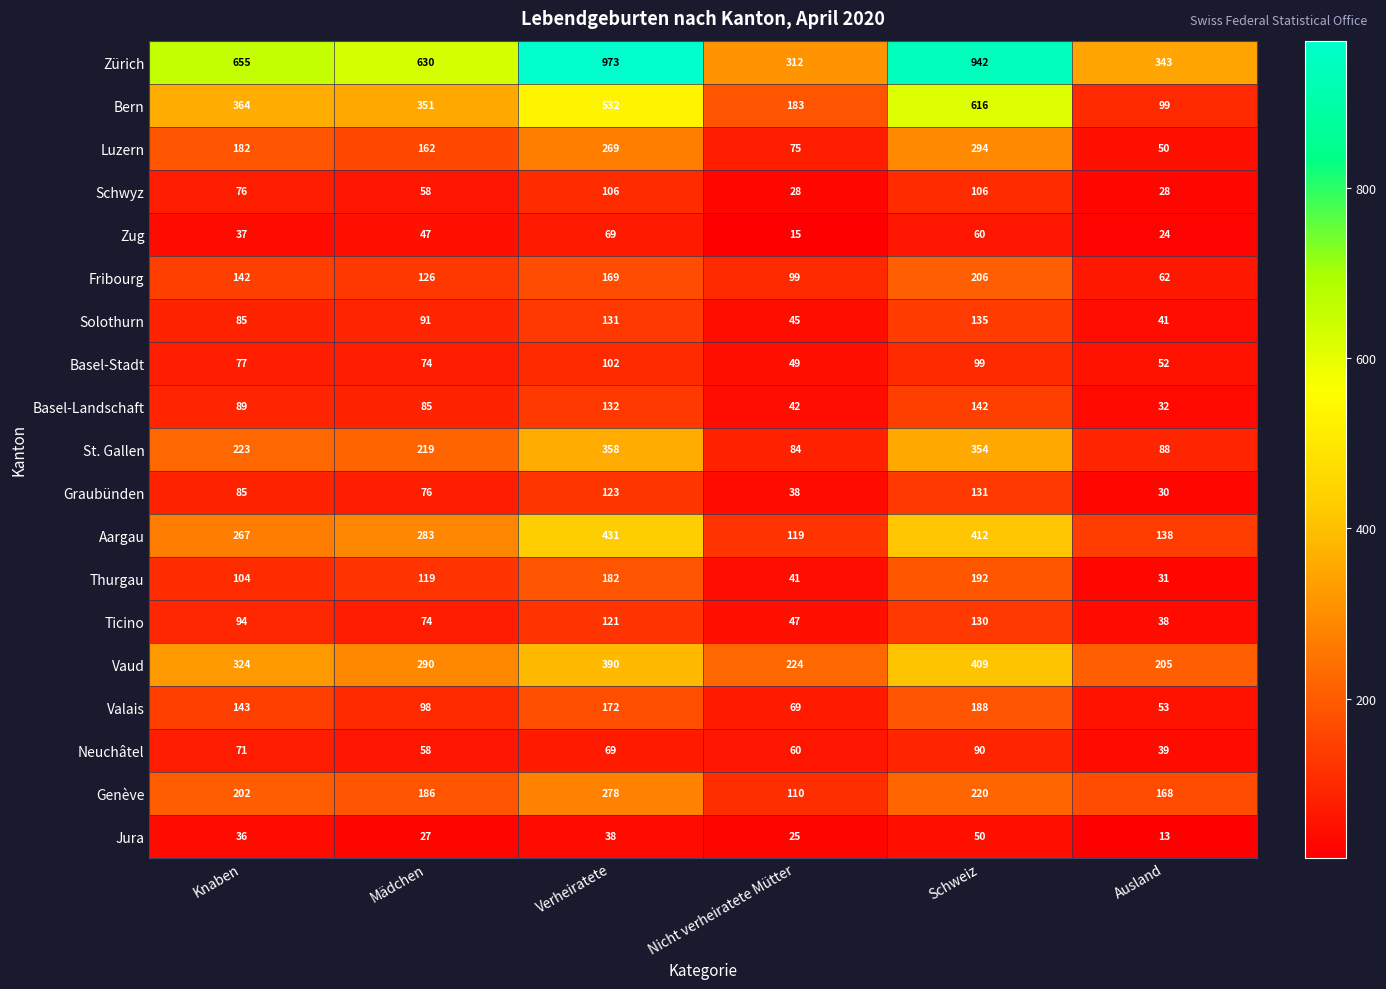

Read the Graubünden value at Schweiz.

131